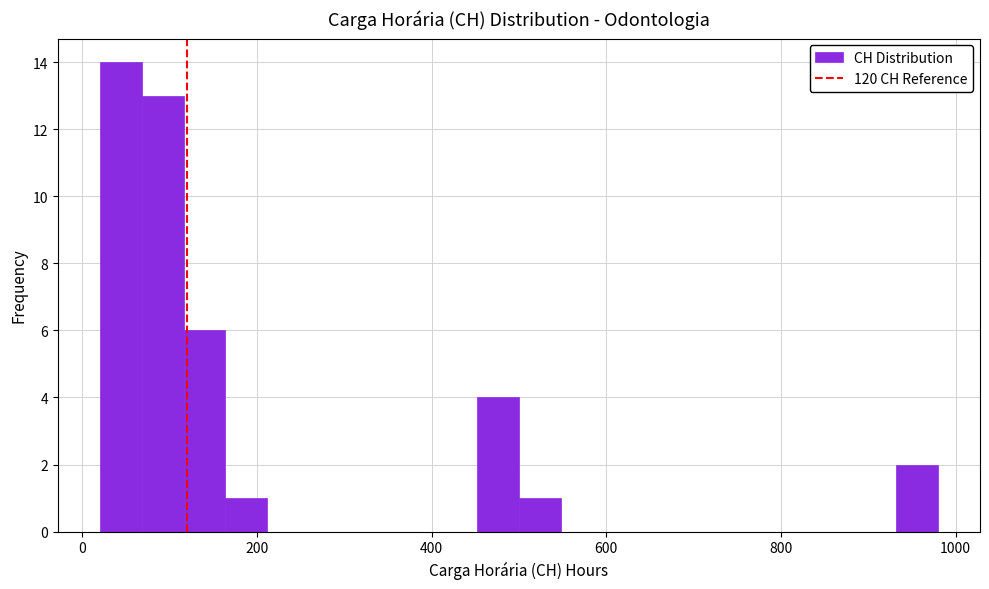

Around what value on the x-axis is the tallest bar? Give the approximate position of its centre, as read against the axis.

40